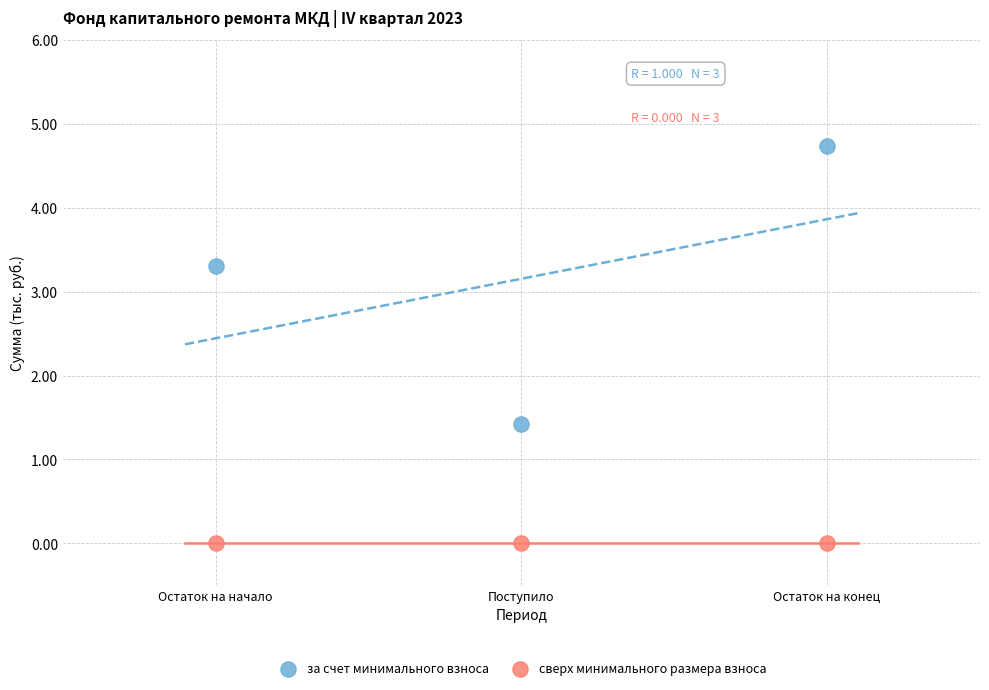

Which series contains the lowest Y value?

сверх минимального размера взноса